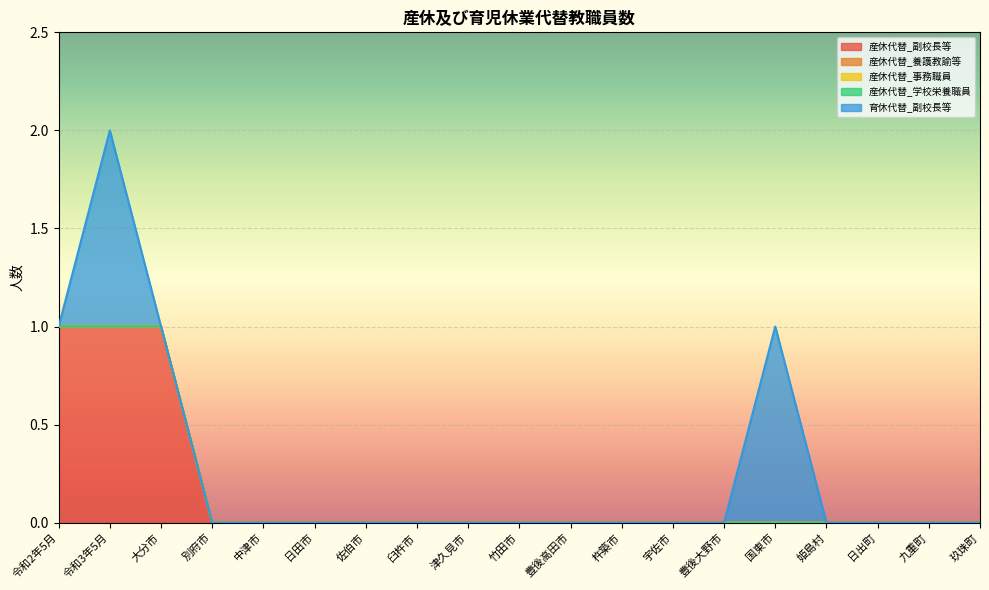

Reading left to right, extract all data points from this chart.

産休代替_副校長等: 1	1	1	0	0	0	0	0	0	0	0	0	0	0	0	0	0	0	0
産休代替_養護教諭等: 0	0	0	0	0	0	0	0	0	0	0	0	0	0	0	0	0	0	0
産休代替_事務職員: 0	0	0	0	0	0	0	0	0	0	0	0	0	0	0	0	0	0	0
産休代替_学校栄養職員: 0	0	0	0	0	0	0	0	0	0	0	0	0	0	0	0	0	0	0
育休代替_副校長等: 0	1	0	0	0	0	0	0	0	0	0	0	0	0	1	0	0	0	0